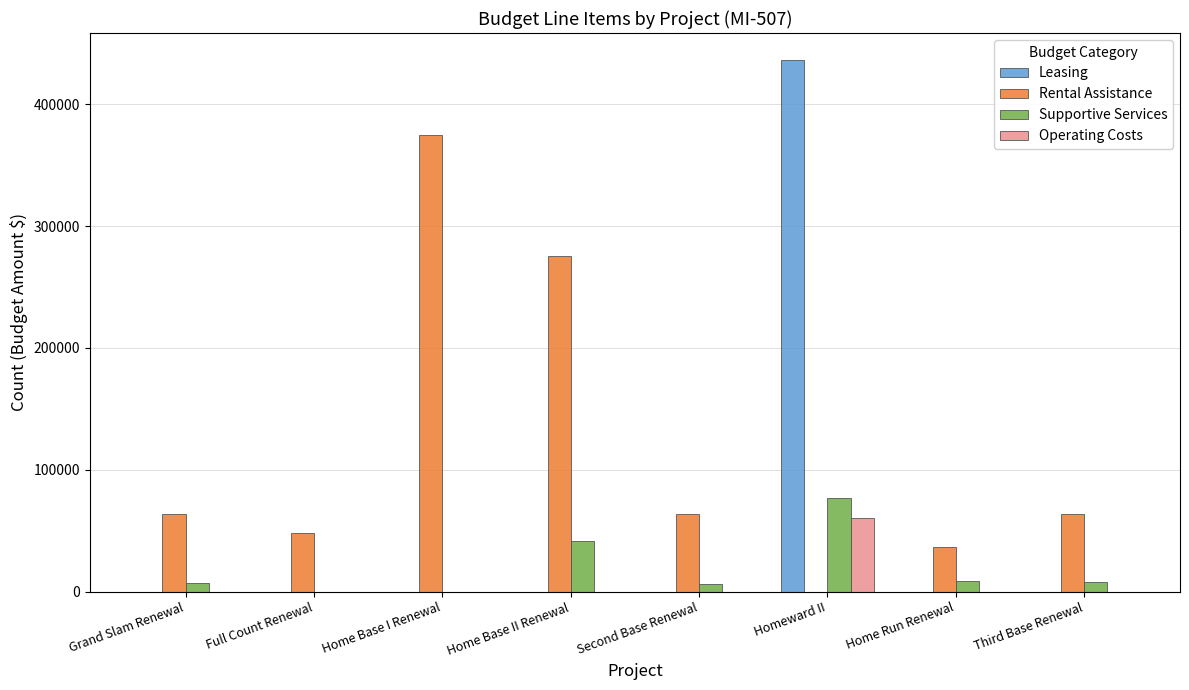

How many values in the Operating Costs series exceed 0?

1